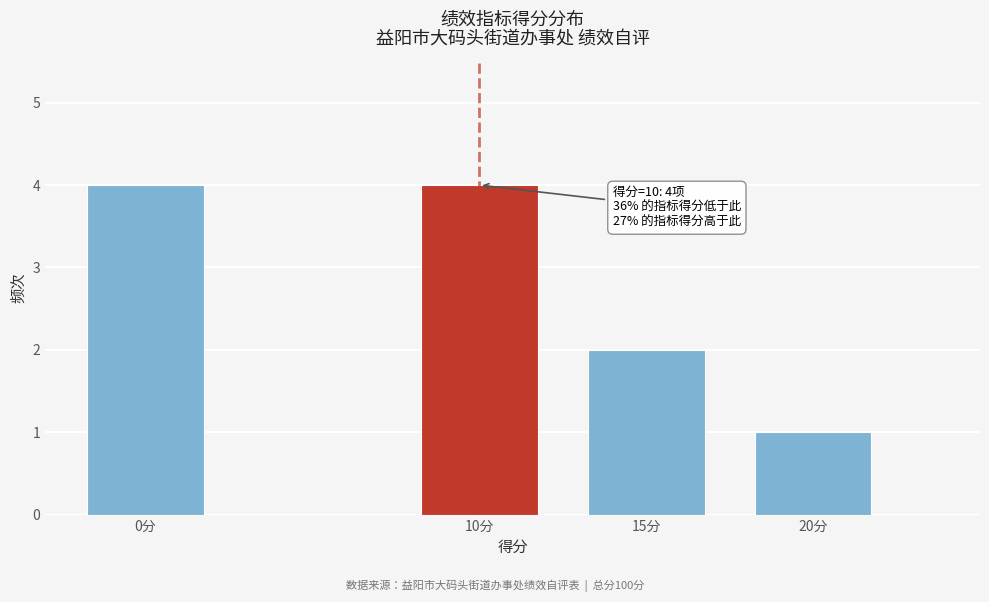

Reading left to right, list all the values displayed in this chart.

4	4	2	1